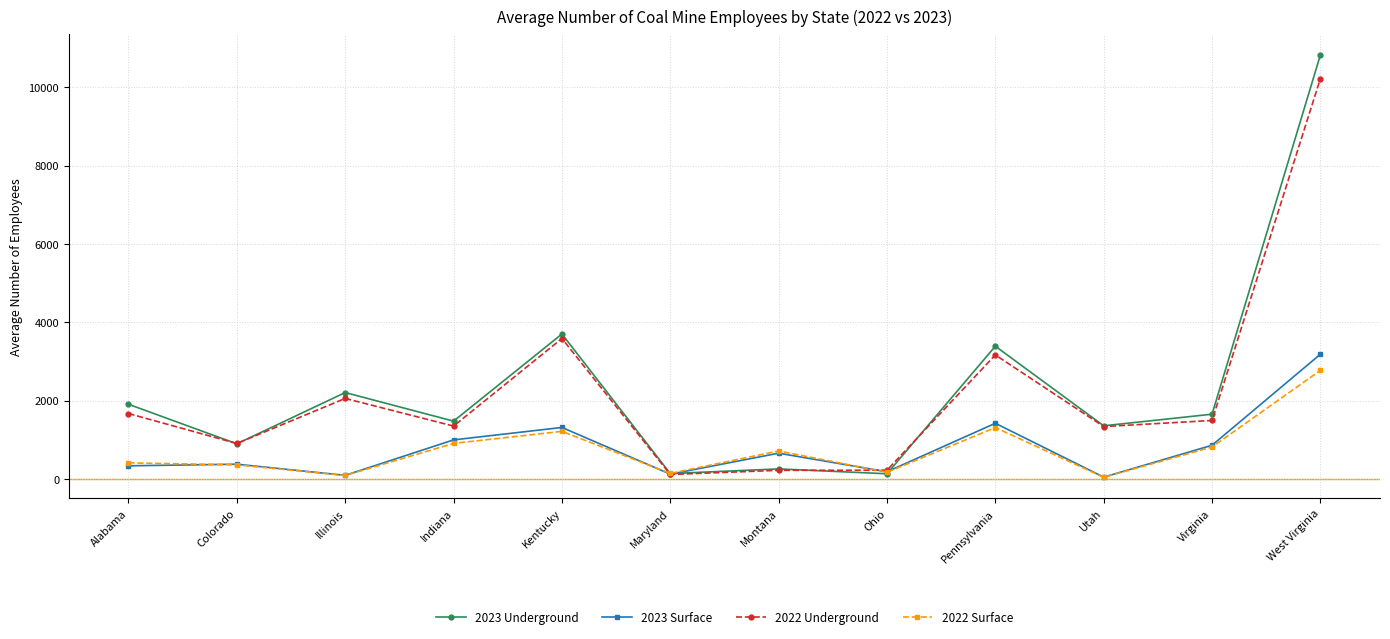

What are all the series names shown in the legend?

2023 Underground, 2023 Surface, 2022 Underground, 2022 Surface